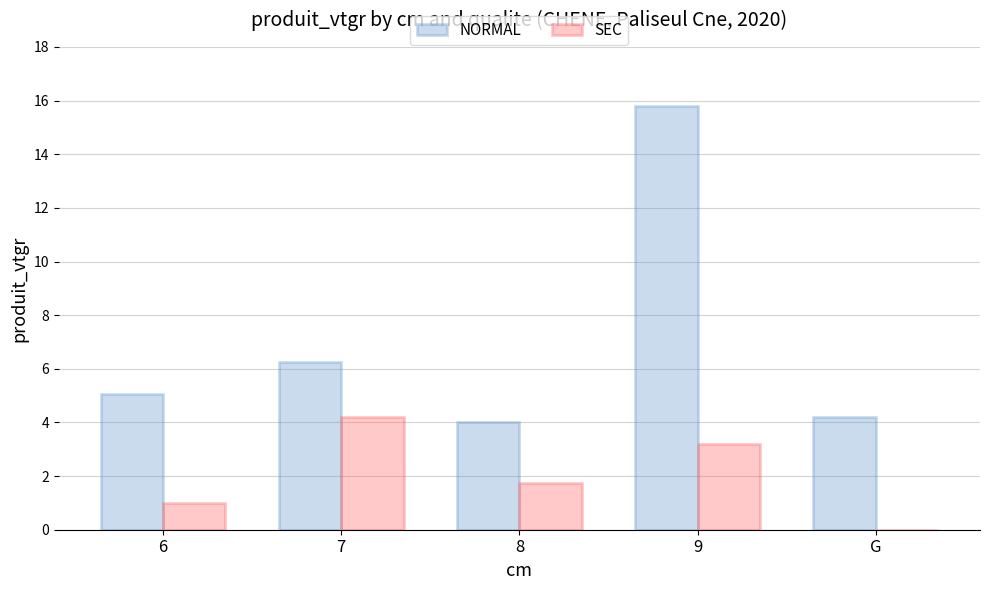

What is the maximum value for SEC?

4.2